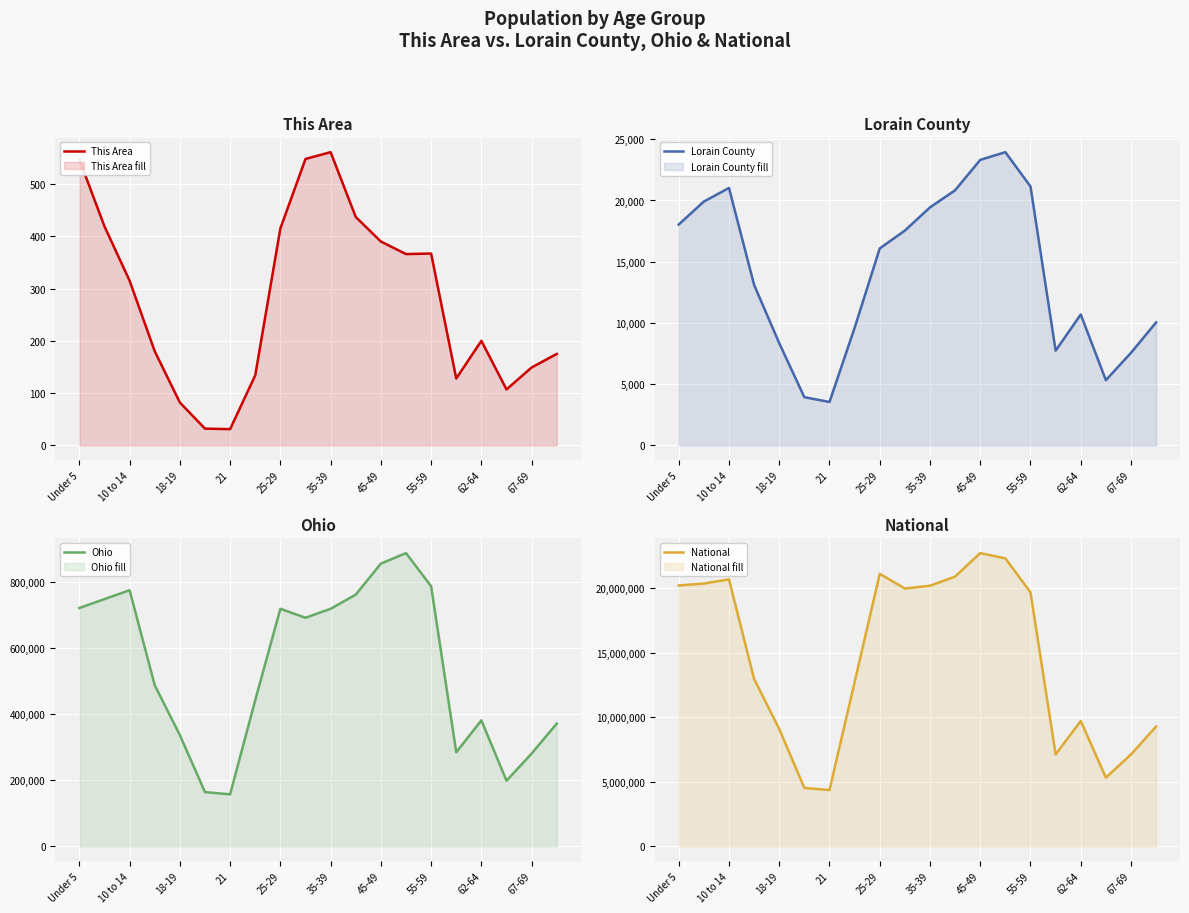

Reading left to right, extract all data points from this chart.

This Area: 547	419	315	180	82	32	31	134	415	548	561	437	390	366	367	128	200	107	149	175
Lorain County: 18037	19913	21021	13107	8345	3932	3544	9598	16084	17541	19435	20837	23317	23946	21145	7735	10688	5324	7562	10042
Ohio: 720856	747889	774699	487307	336375	163986	157045	442085	718630	691329	718462	761369	855134	887057	786857	284403	381006	198333	280531	371370
National: 20201362	20348657	20677194	12954254	9086089	4519129	4354294	12712576	21101849	19962099	20179642	20890964	22708591	22298125	19664805	7113727	9704197	5319902	7115361	9278166